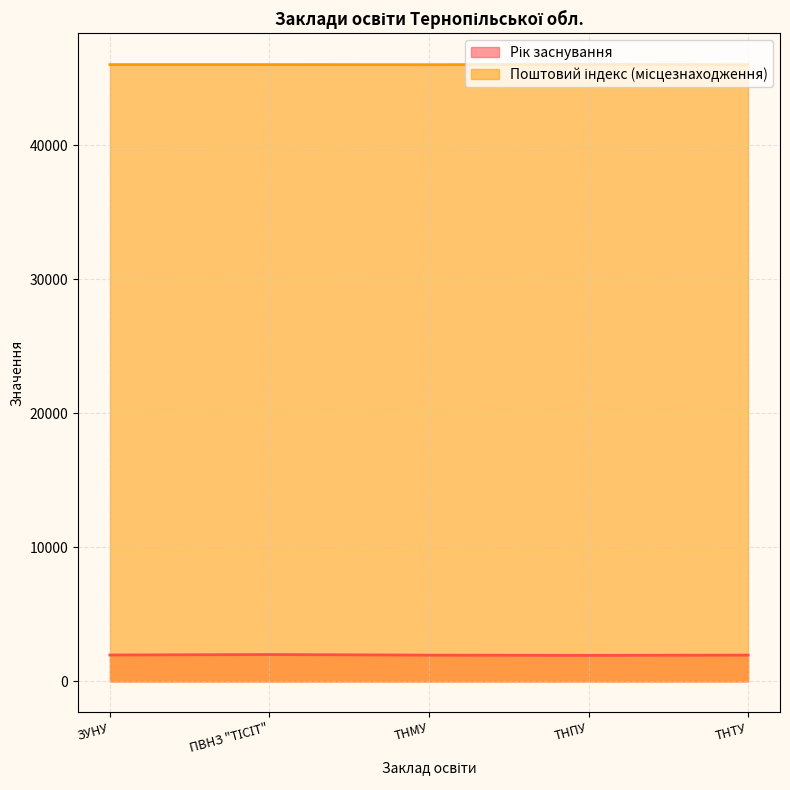

How many lines are shown in the chart?

2